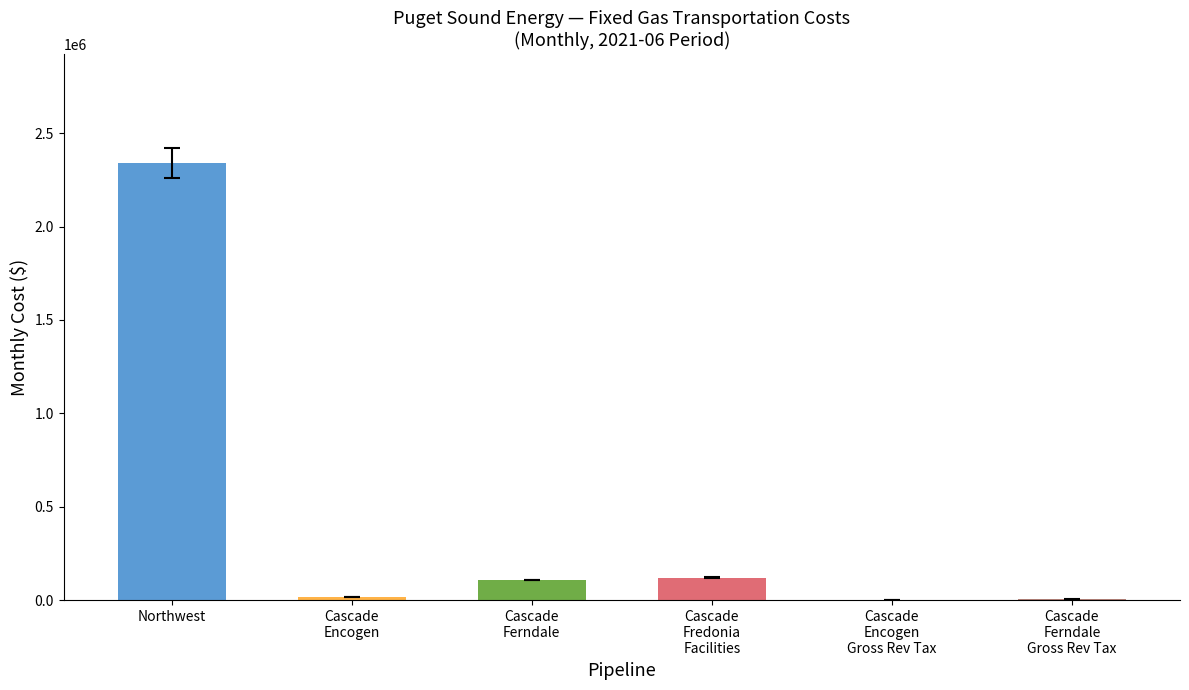

Does the chart contain any negative values?

No